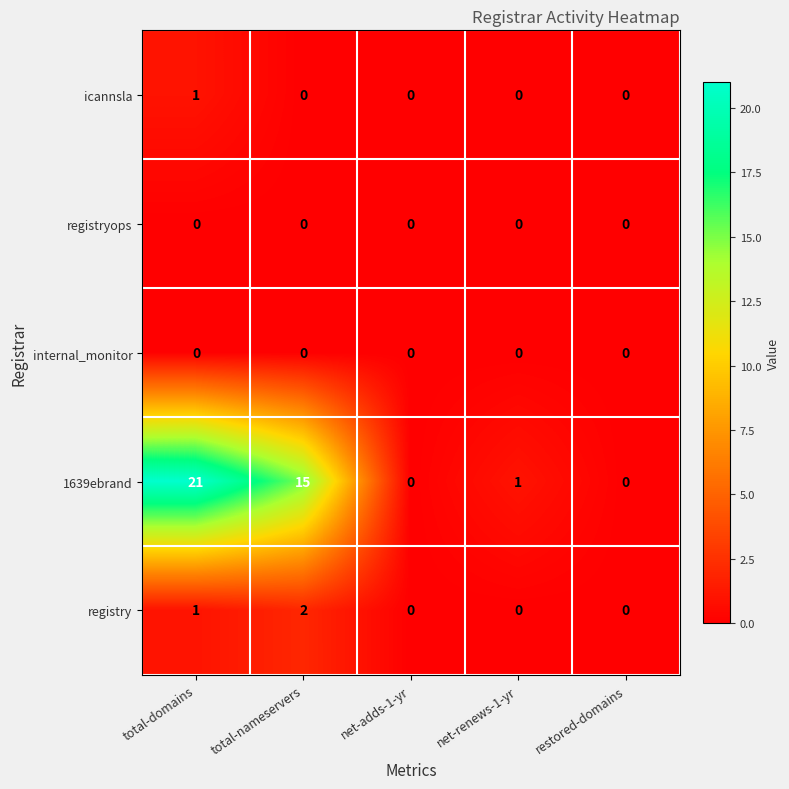

Between total-nameservers and net-adds-1-yr, which series saw the biggest shift?

1639ebrand